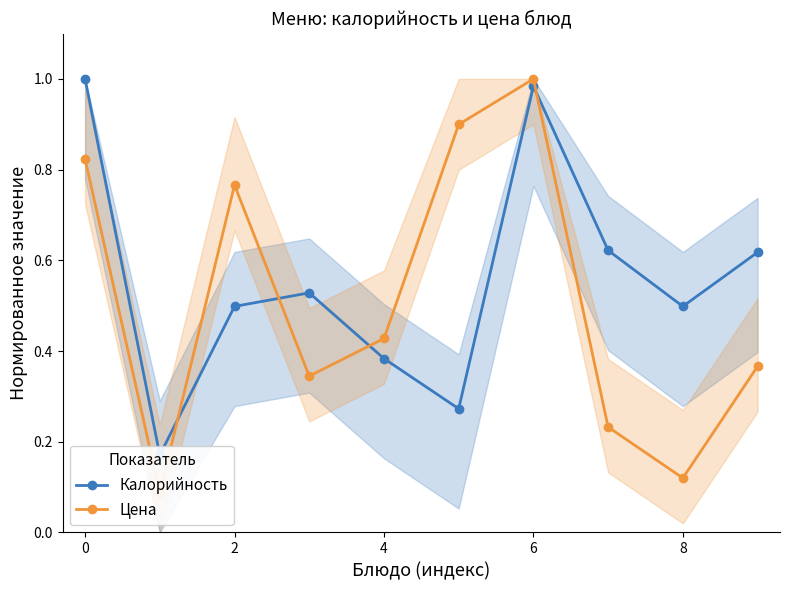

What is the average value of the Цена series?

0.5